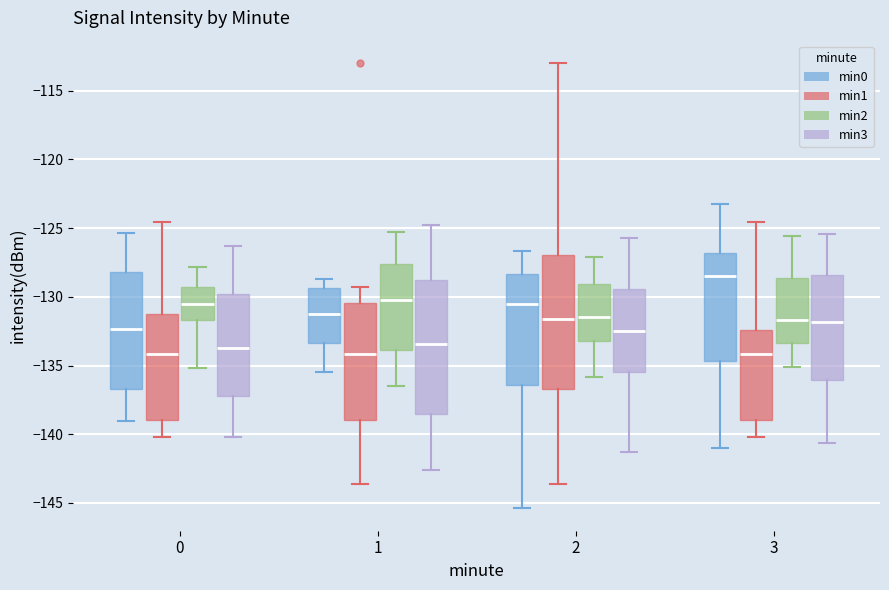

Where does the lower whisker of the box for 0 (min2) end on the y-axis? The values are not printed on the chart, so give them approximately, as read against the axis.

-135.0